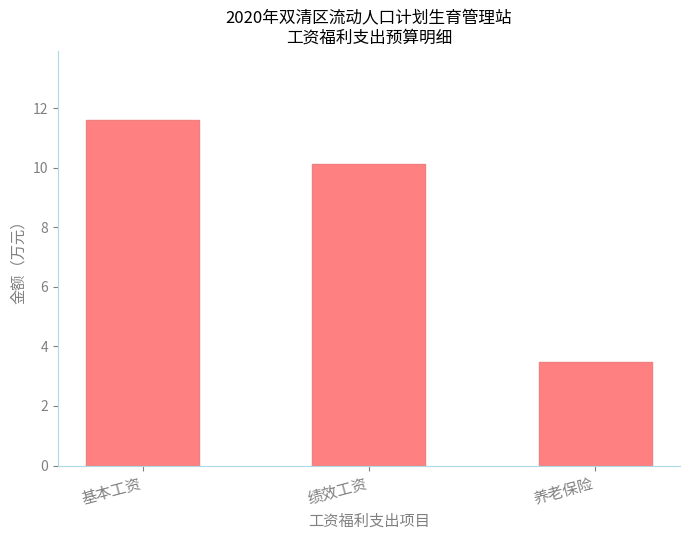

Between 绩效工资 and 养老保险, which is larger?

绩效工资